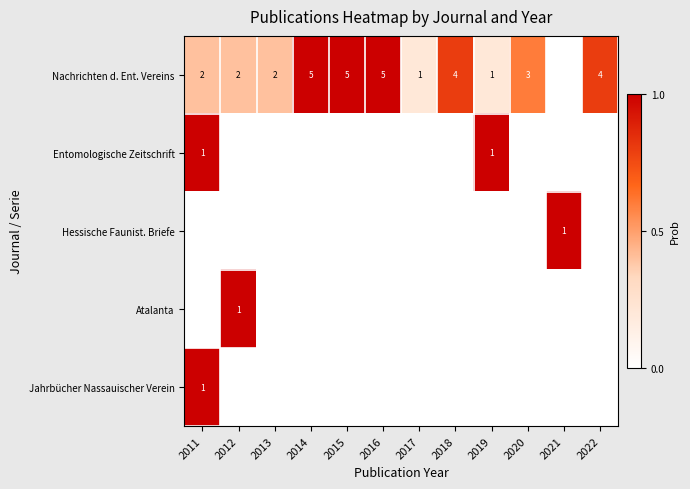

Is it true that Atalanta equals 0 at 2012?

False